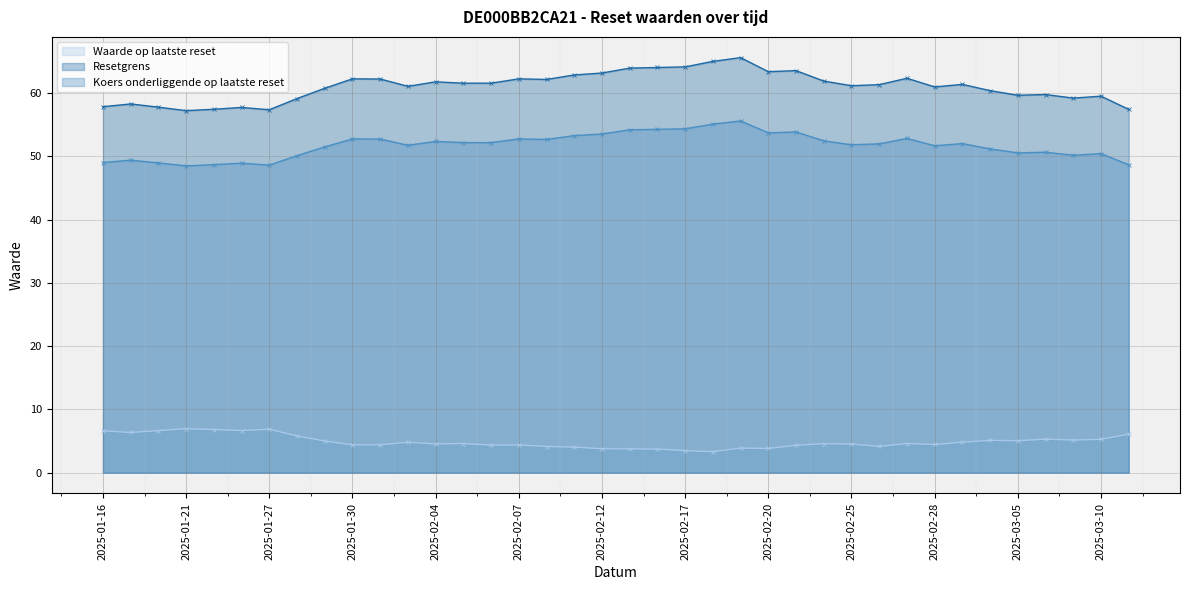

What is the value of the Waarde op laatste reset (line) point at the 15th from the left?

4.4